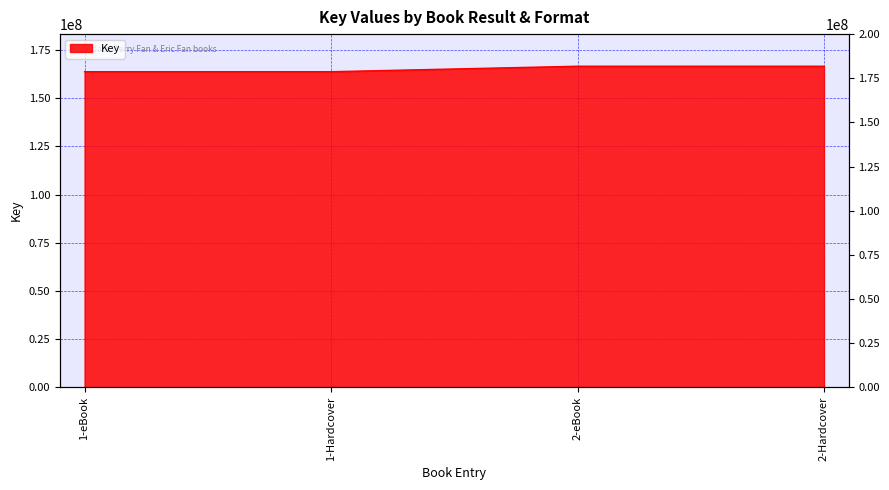

Rank the categories by value from highest to lowest.

2-eBook, 2-Hardcover, 1-eBook, 1-Hardcover